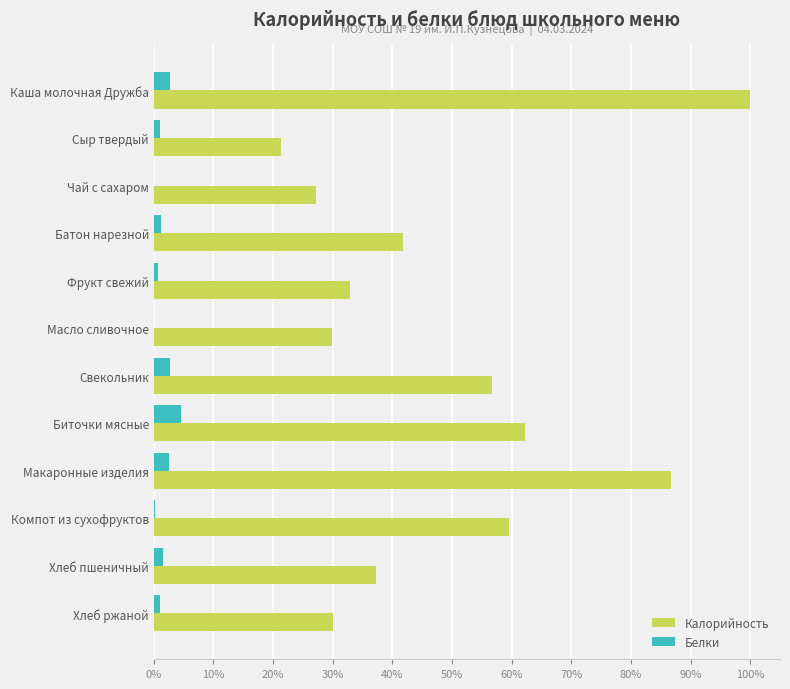

What is the sum of all Белки values?

0.2